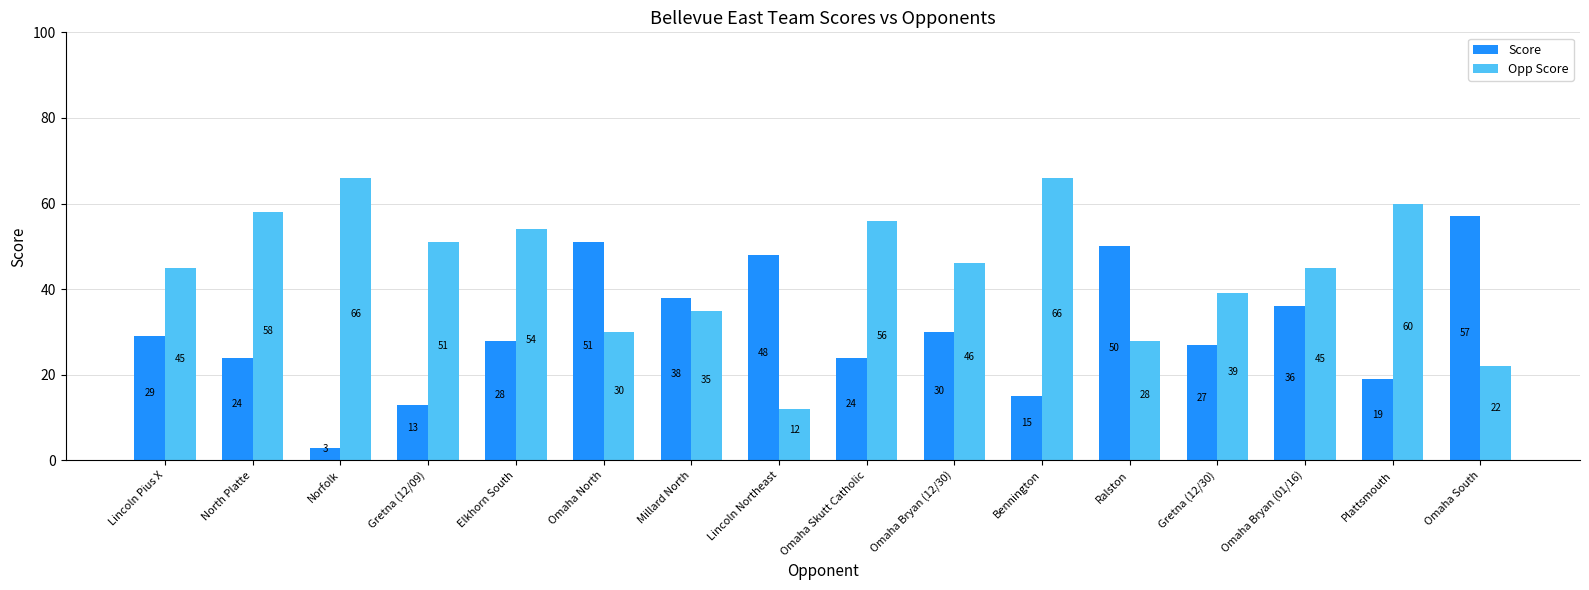

How many bars are there in each group?

2